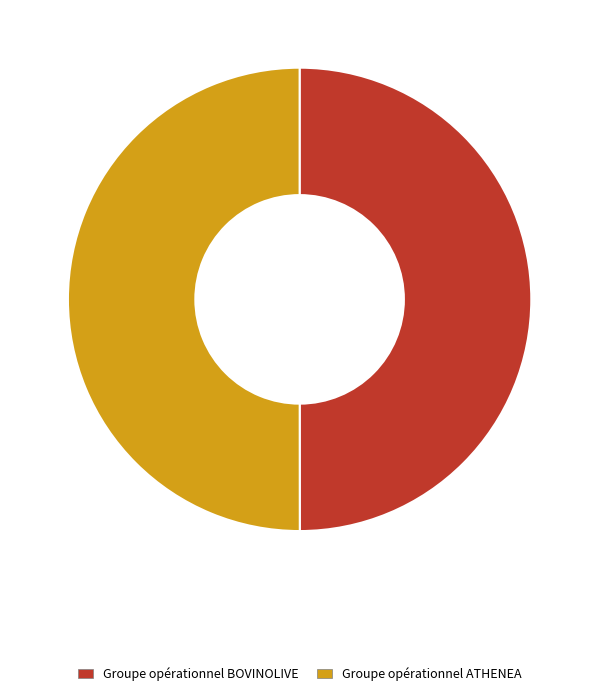

Is the sum of Groupe opérationnel BOVINOLIVE and Groupe opérationnel ATHENEA greater than half?

Yes